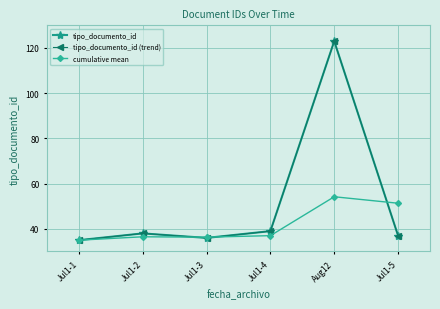

How many interior local valleys does the tipo_documento_id series have?

1